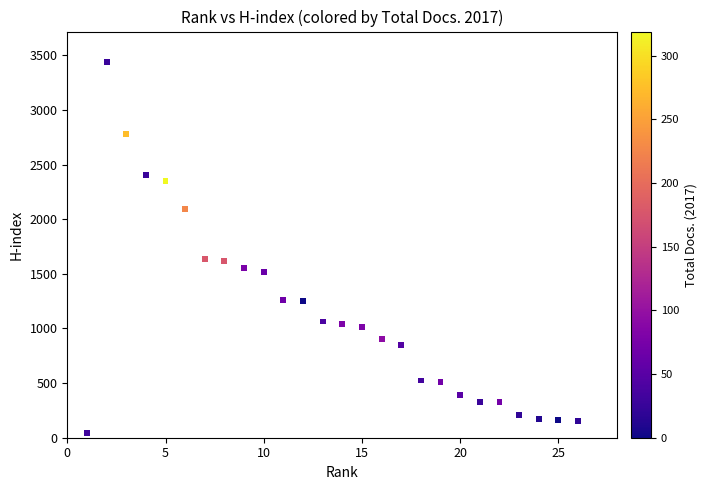

What is the range of X values (max minus min)?

25